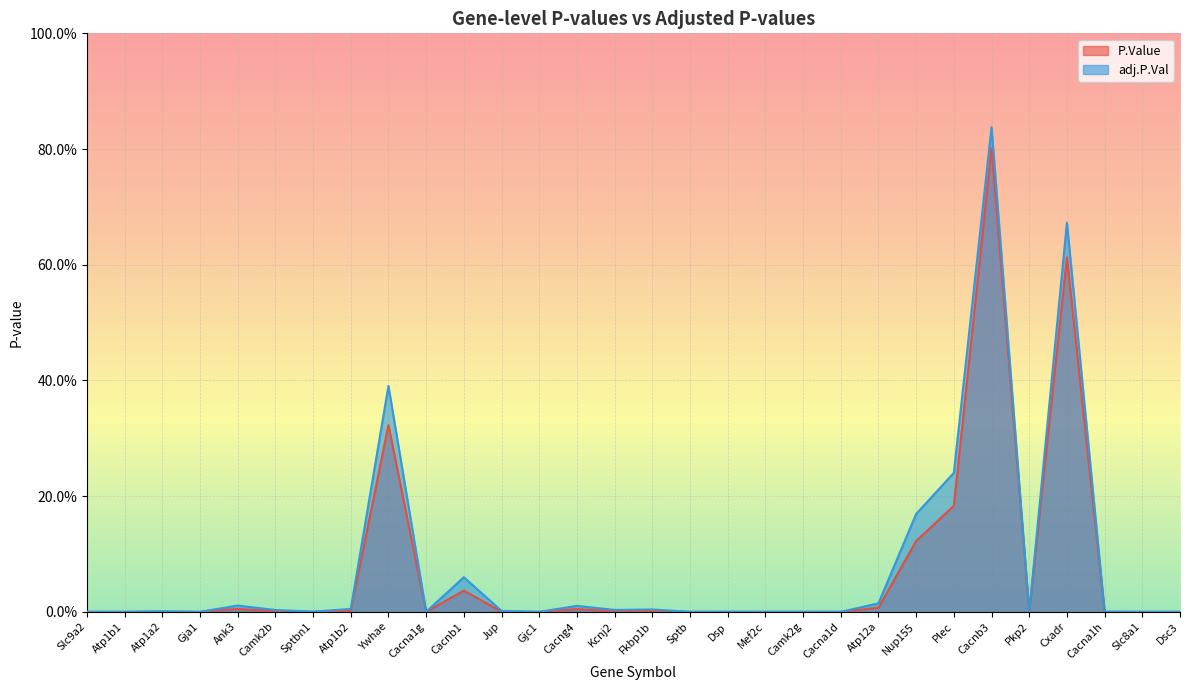

What is the label of the 11th point from the left?

Cacnb1